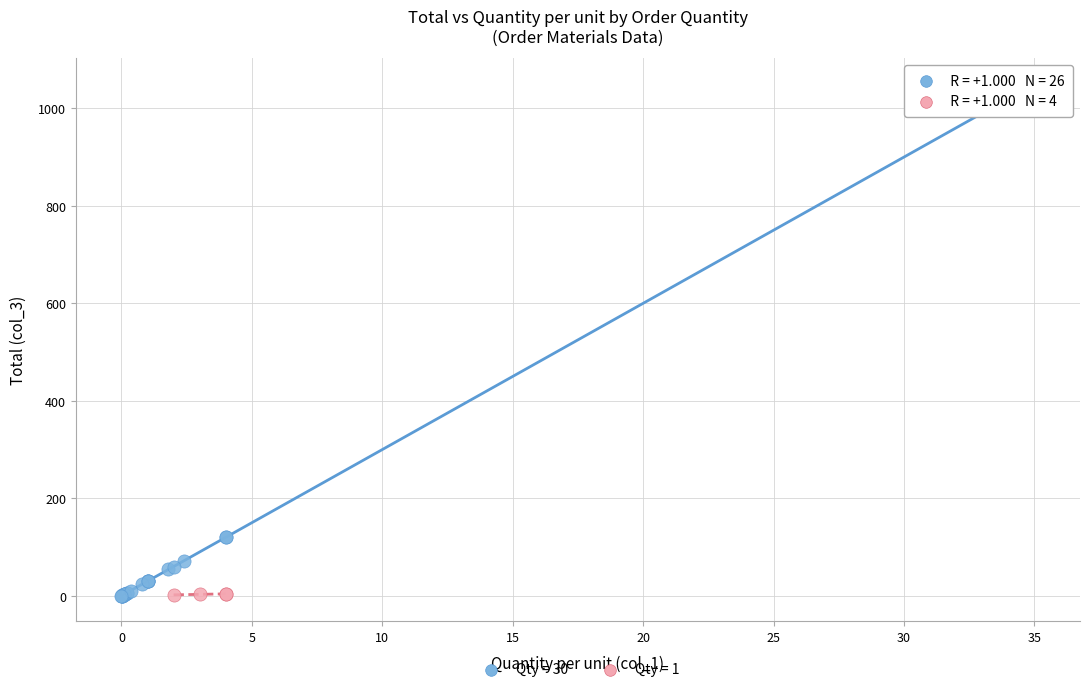

Which series has the widest spread of Y values?

Qty = 30